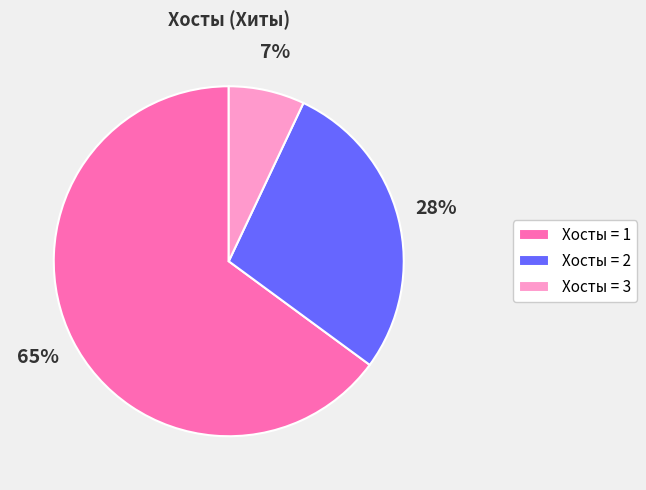

To the nearest percent, what is the average slice percentage?

33%